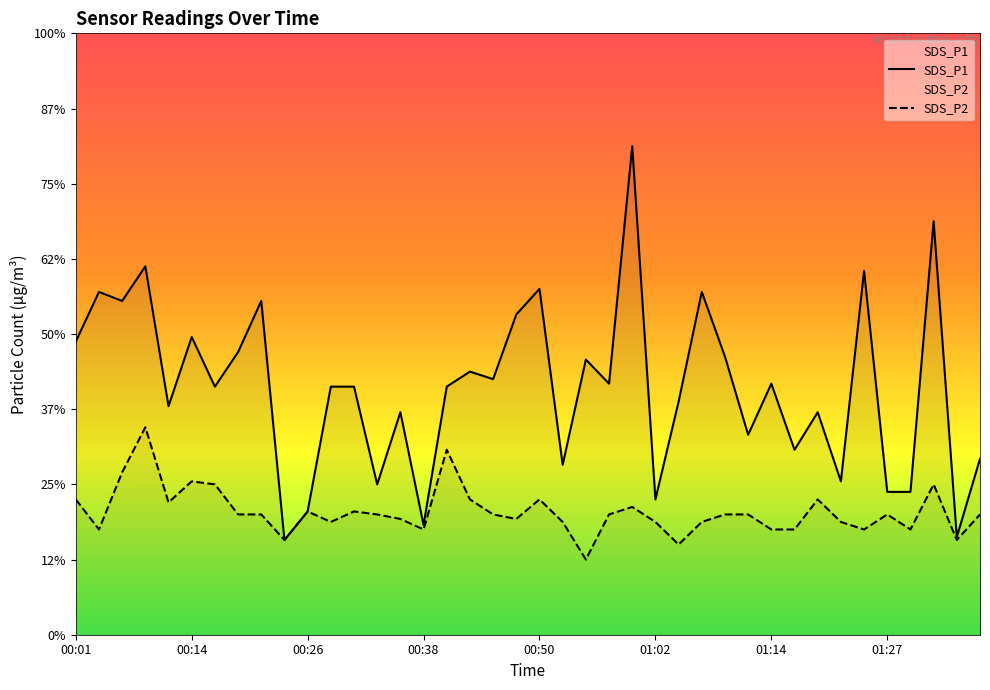

Does the chart display data point markers on the line(s)?

No